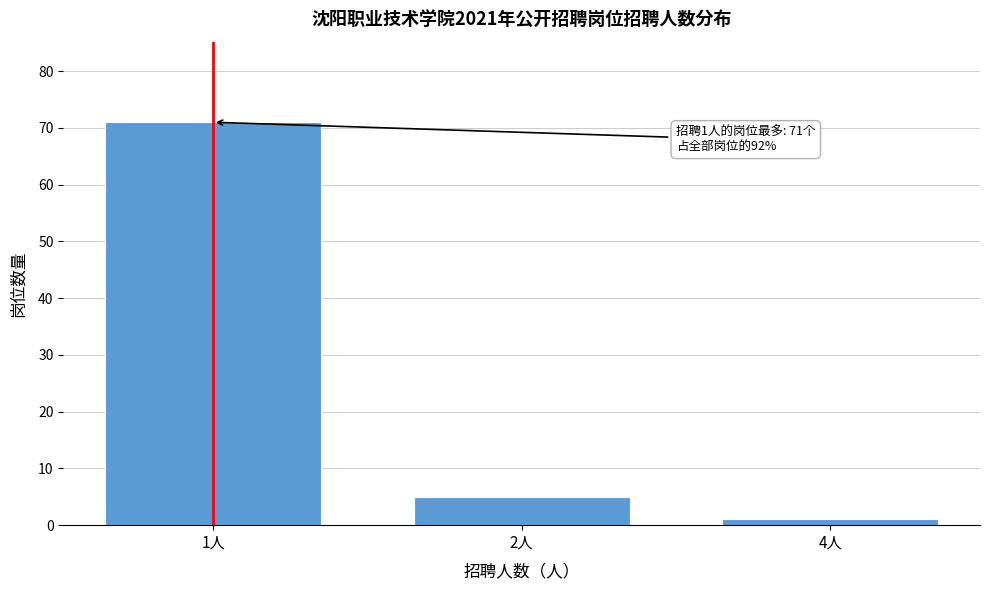

Reading right to left, what are all the values shown in this chart?

1	5	71